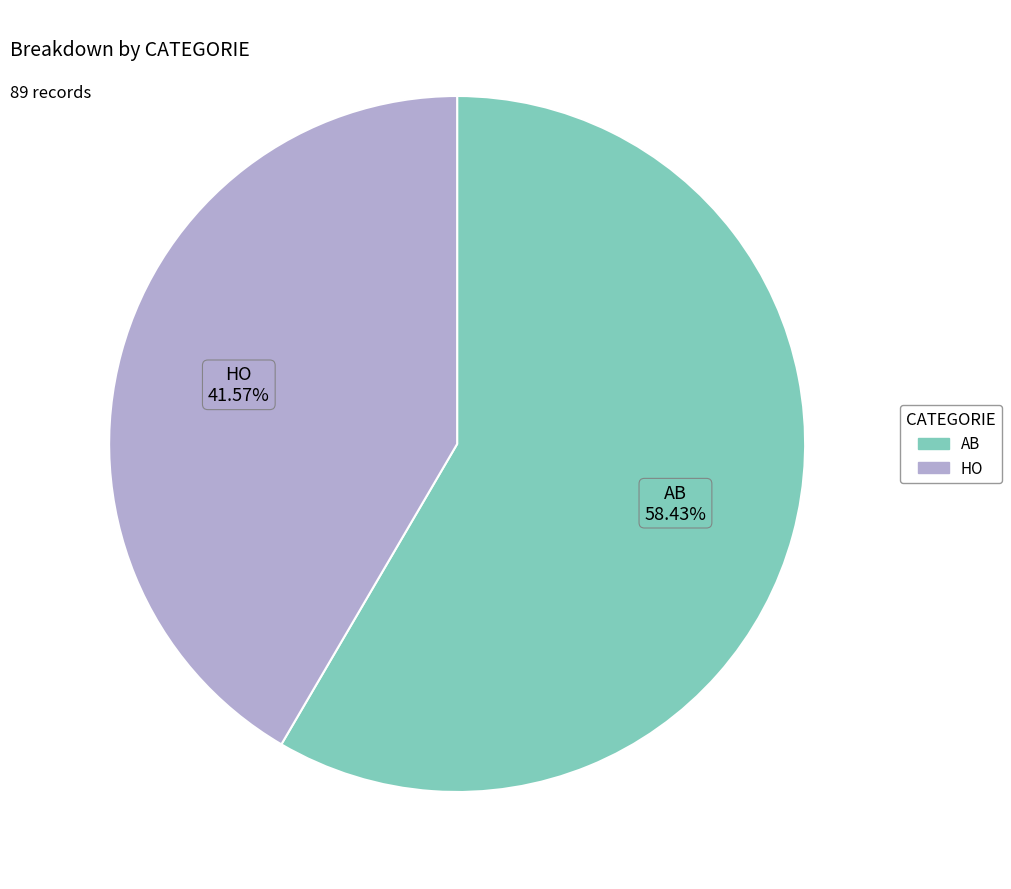

To the nearest percent, what portion does HO represent?

42%